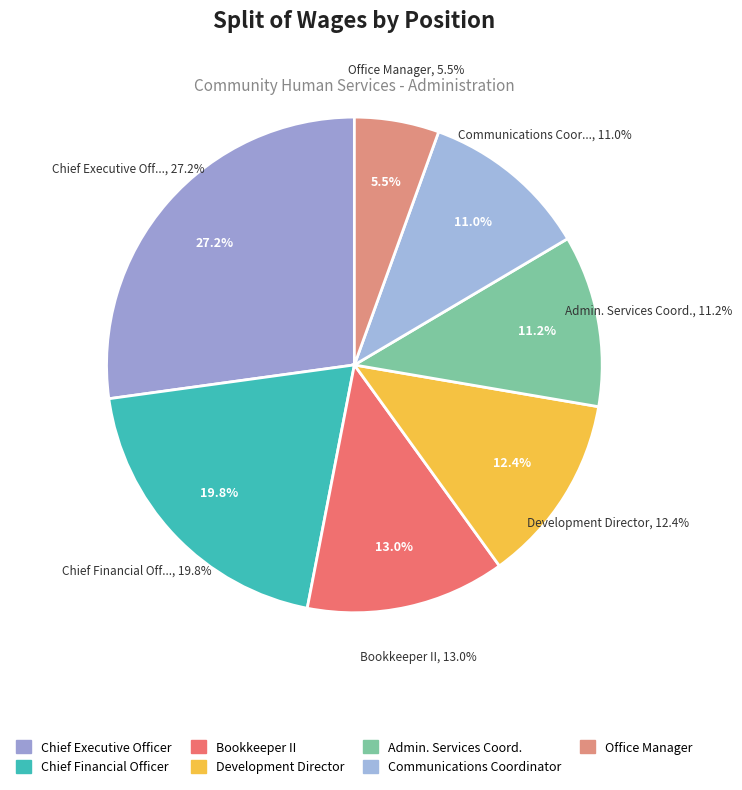

Count the number of slices in the pie.

7